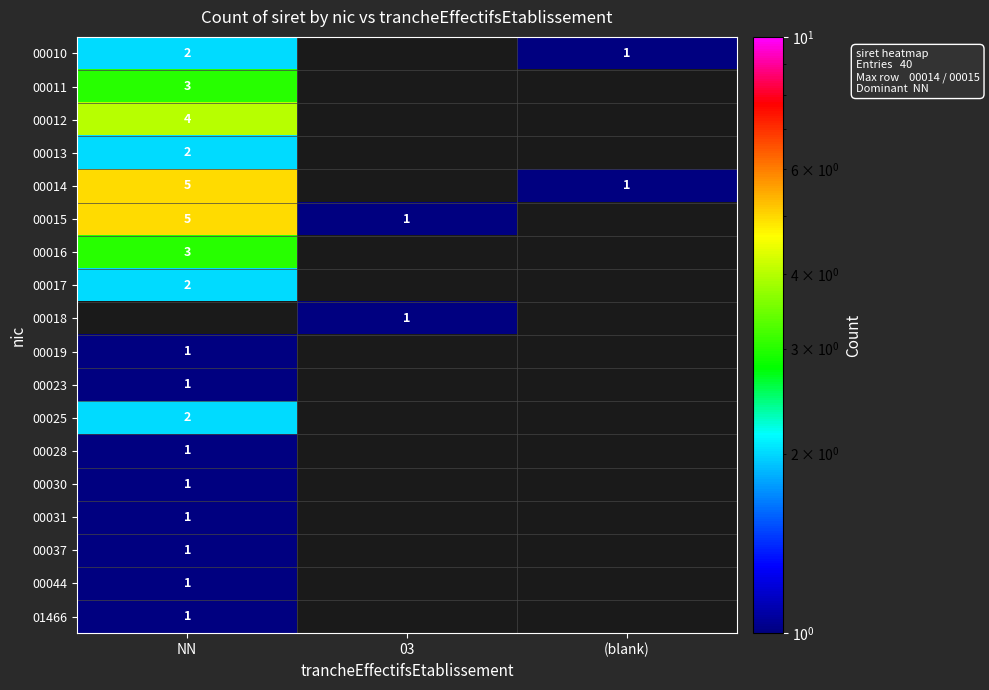

What is the minimum value shown in the chart?

1.0